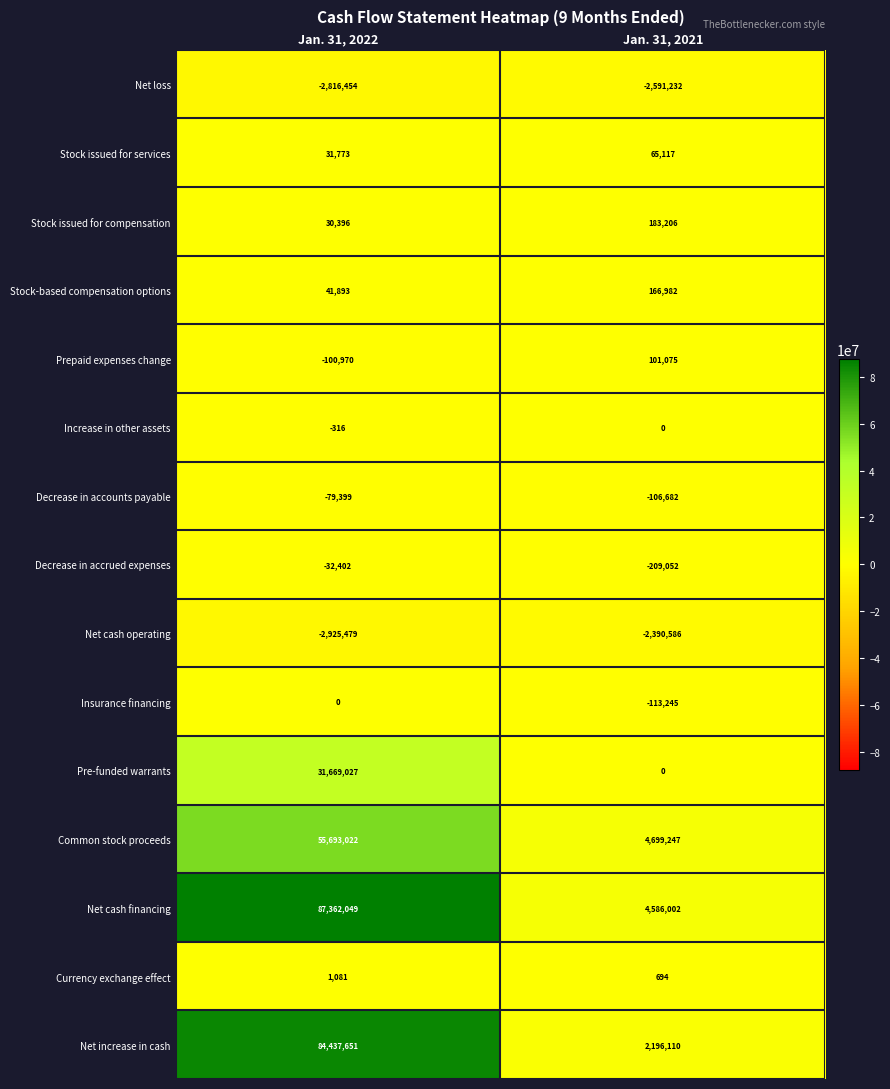

What is the sum of all Decrease in accounts payable values?

-186081